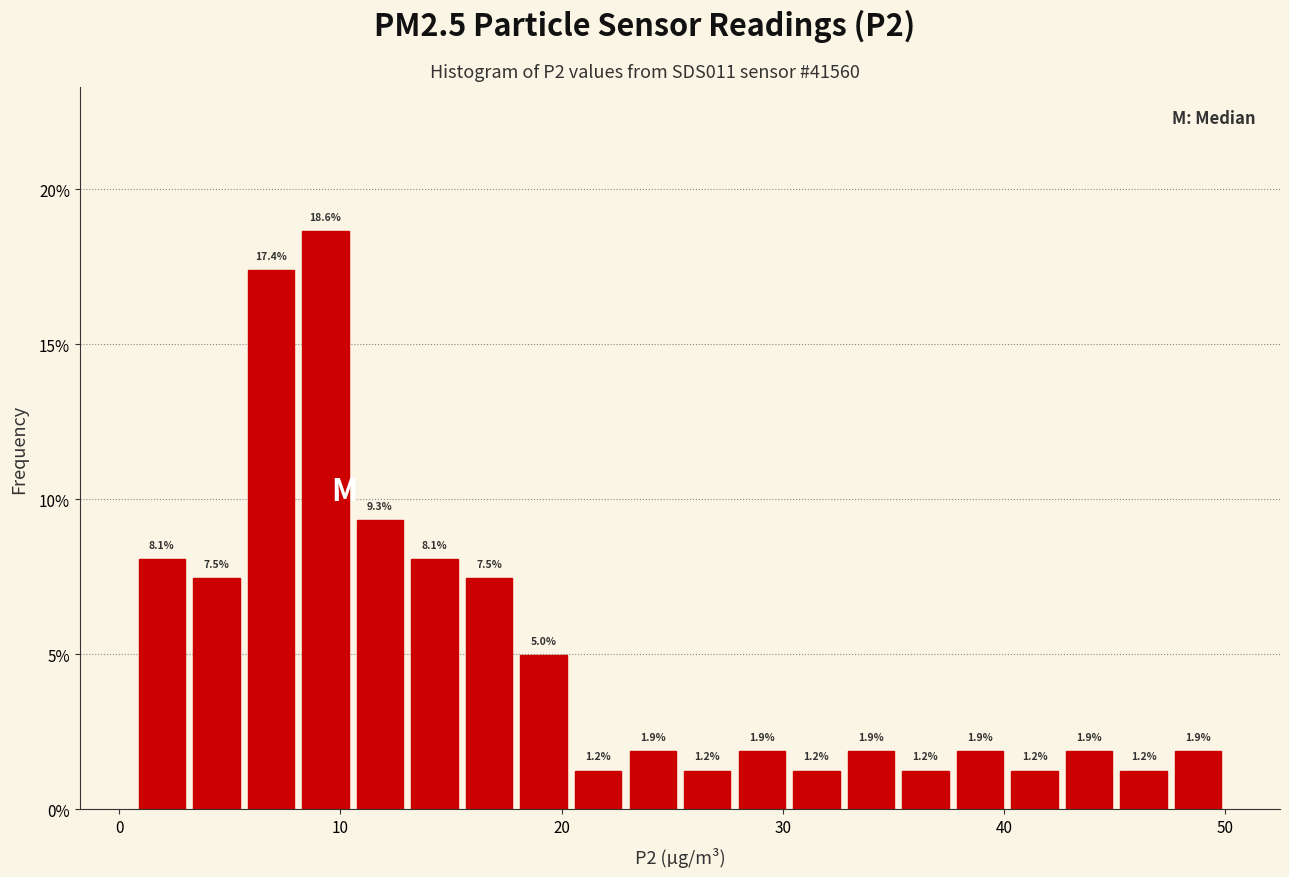

Around what value on the x-axis is the tallest bar? Give the approximate position of its centre, as read against the axis.

9